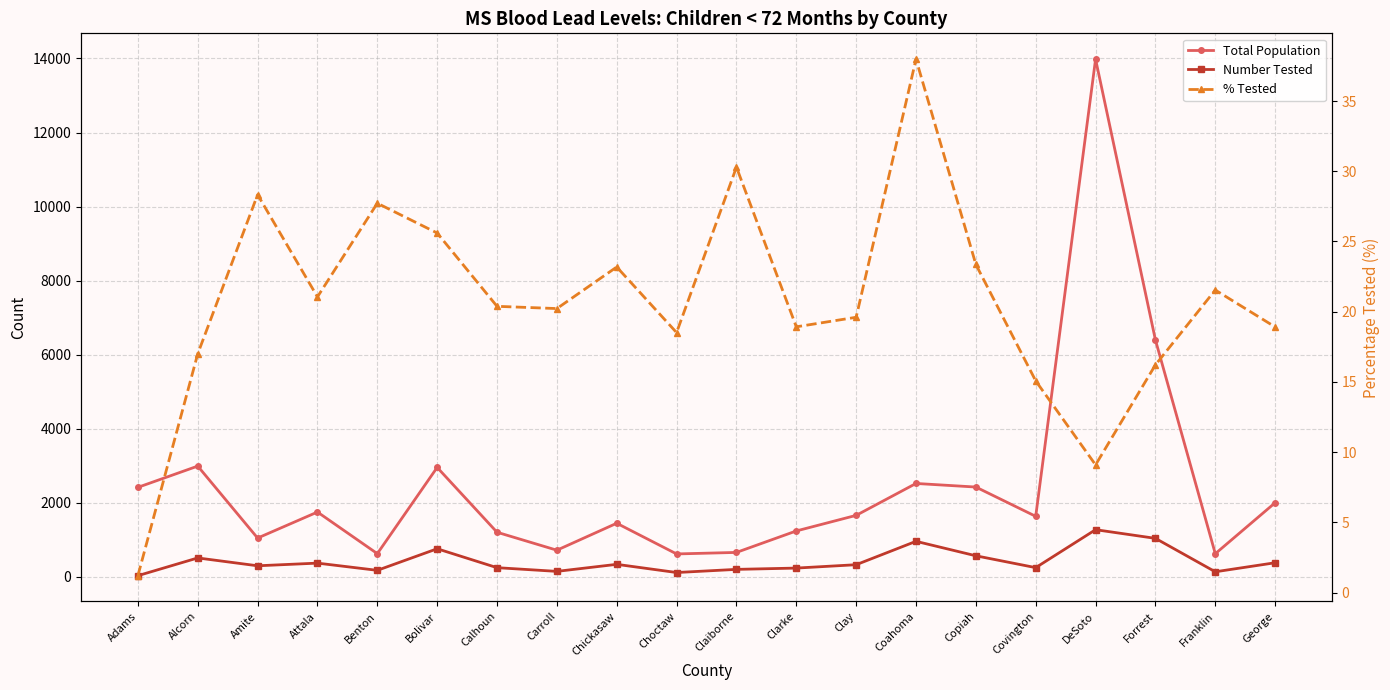

What is the approximate value of Number Tested at Benton?

173.0